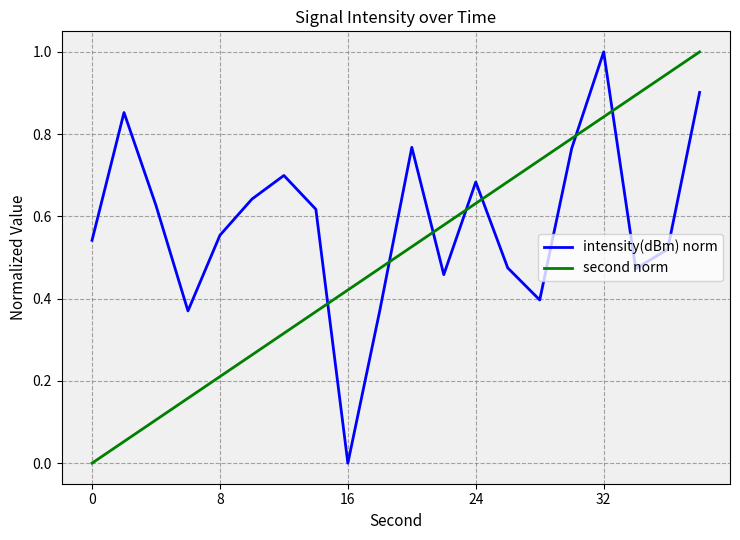

How many positive values does the intensity(dBm) norm series have?

19